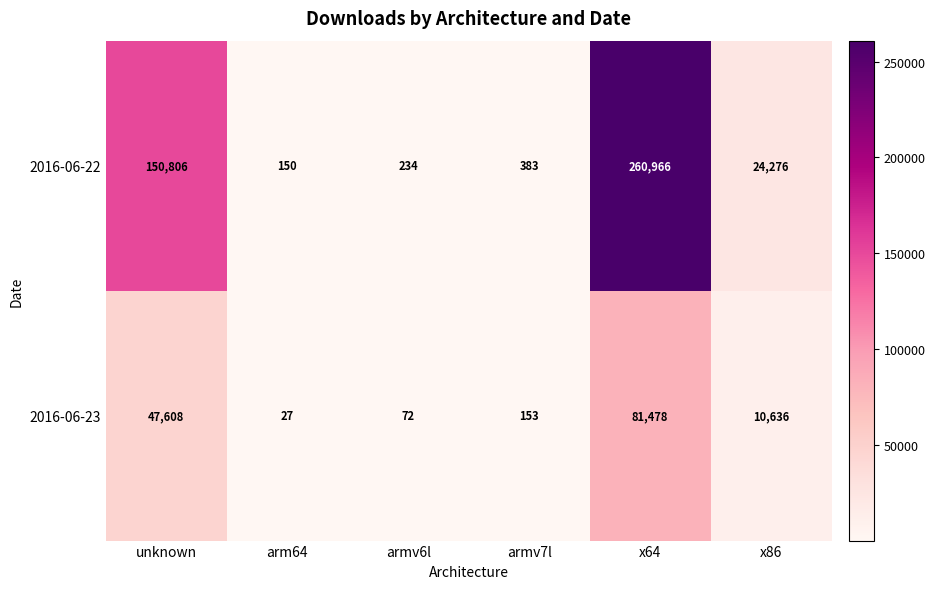

At which label is 2016-06-22 closest to 130558?

unknown